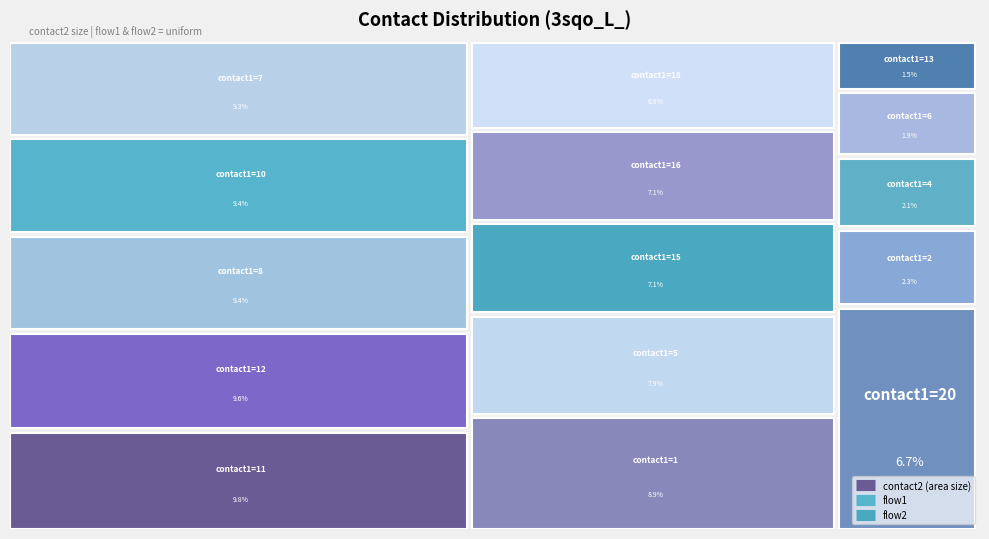

True or false: contact2 and flow1 intersect in this chart.

False